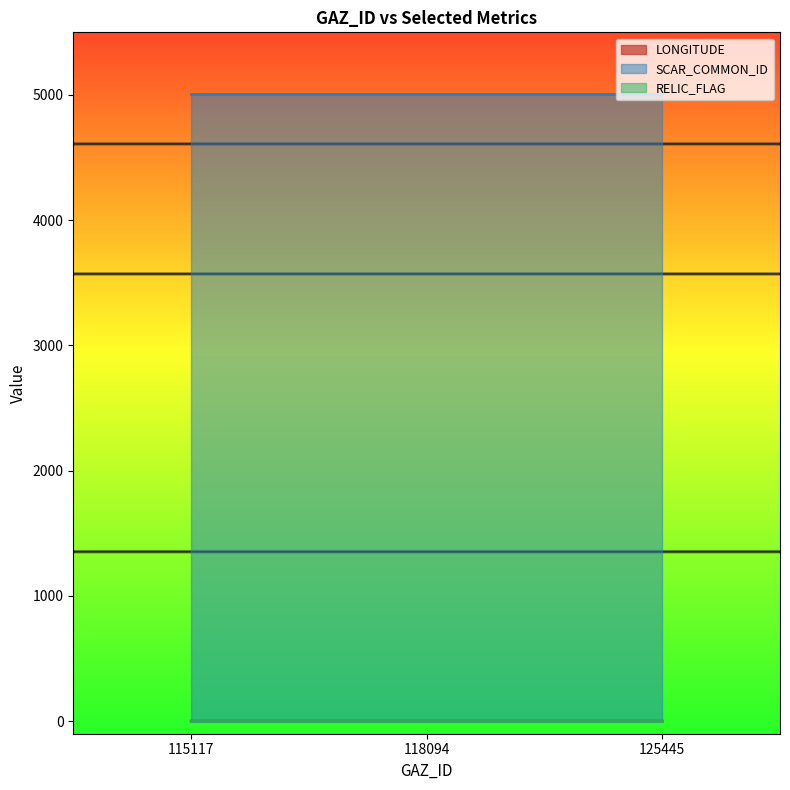

Which series has the largest total across all categories?

SCAR_COMMON_ID